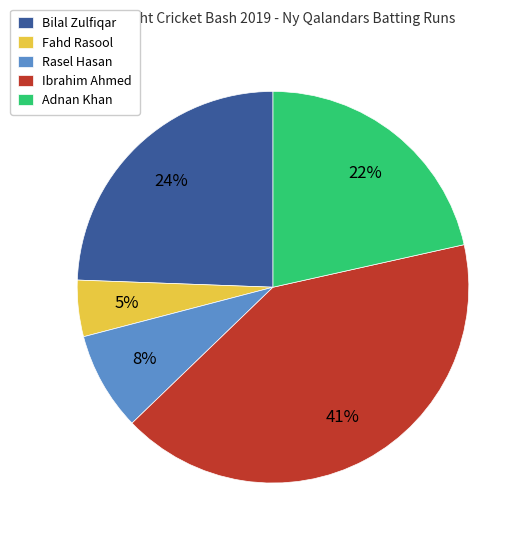

How many slices are in this pie chart?

5